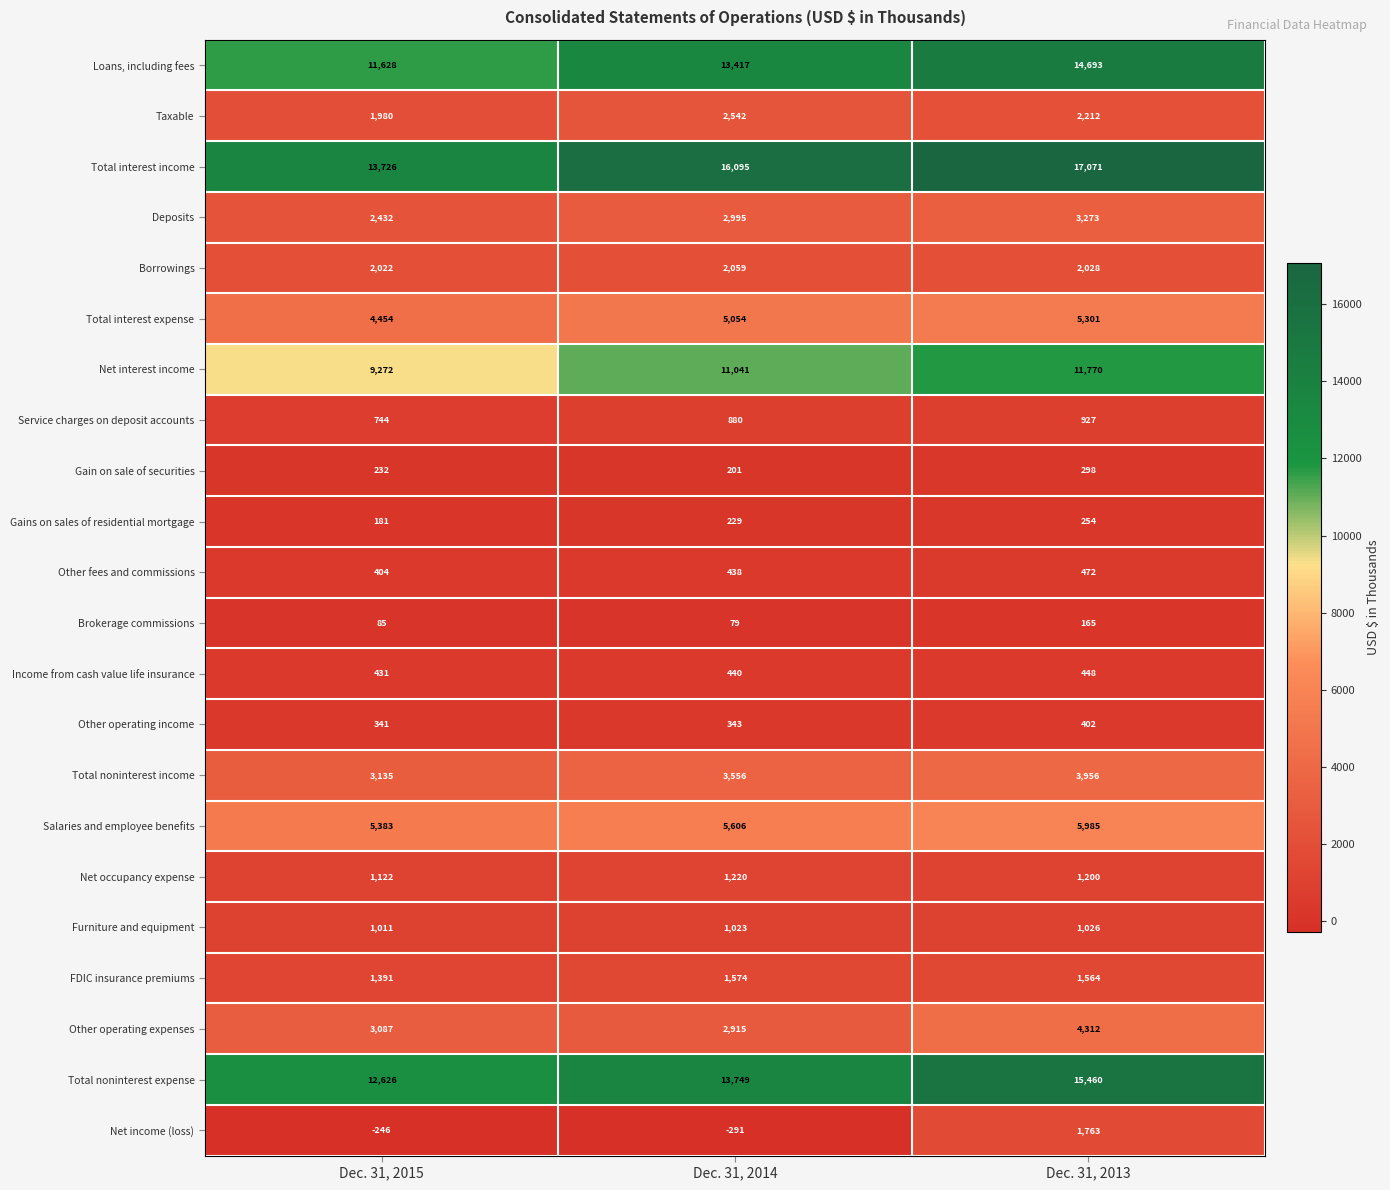

Read the Brokerage commissions value at Dec. 31, 2014, to the nearest 10.

80